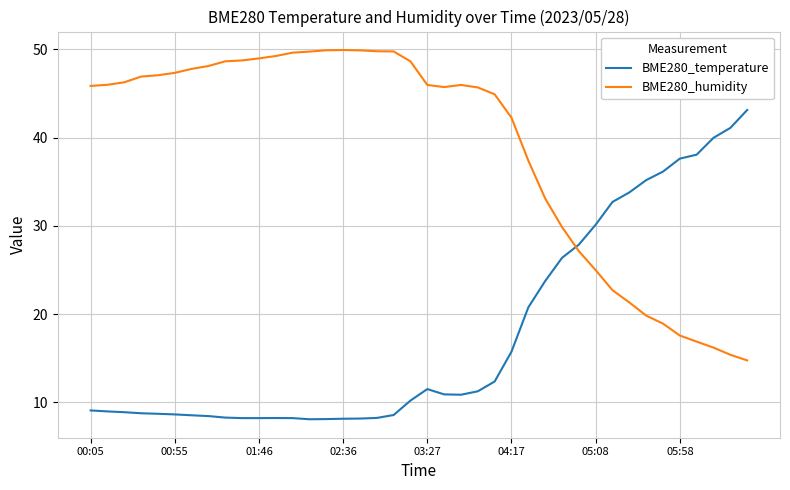

After their last crossing, which series has the higher values: BME280_humidity or BME280_temperature?

BME280_temperature